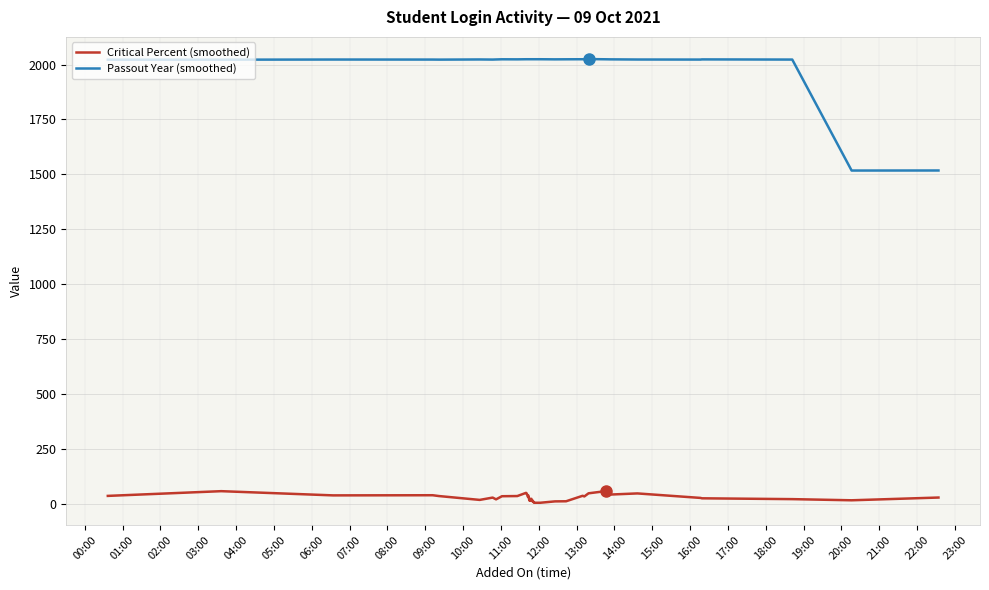

Which series has the largest total across all categories?

Passout Year (smoothed)